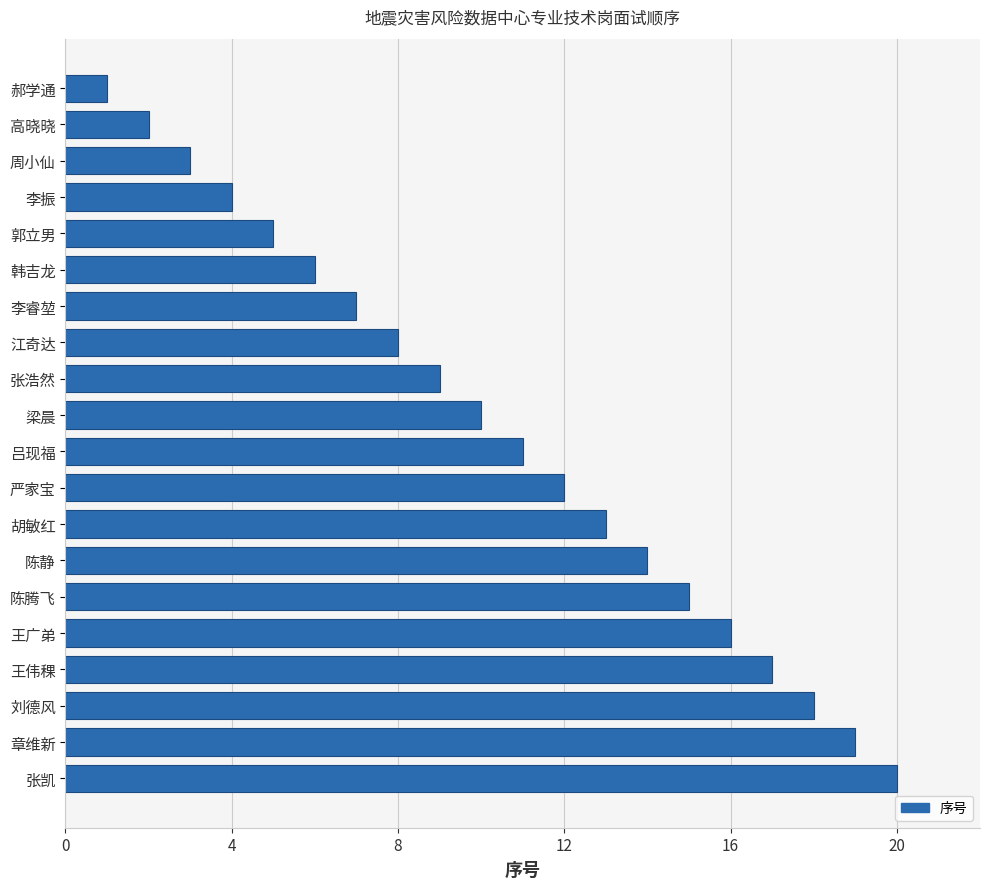

What is the difference between the second highest and second lowest values?

17